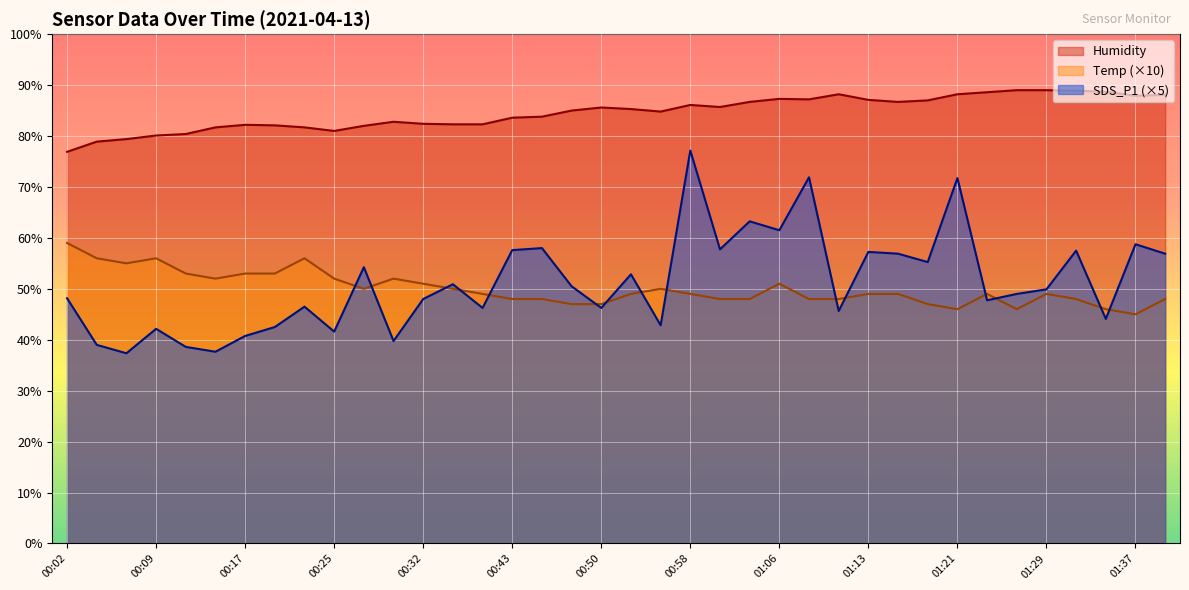

Which series has the largest total across all categories?

Humidity